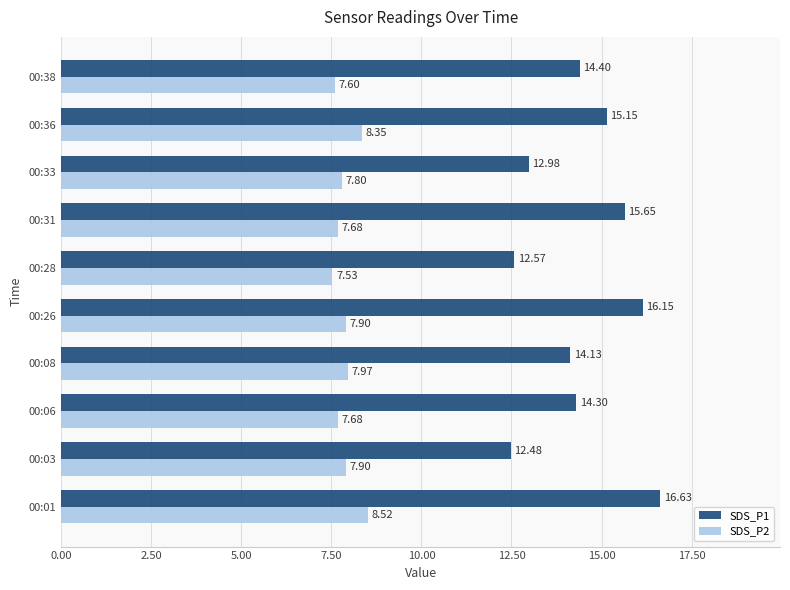

Is the value of SDS_P1 at 00:26 greater than the value of SDS_P2 at 00:26?

Yes